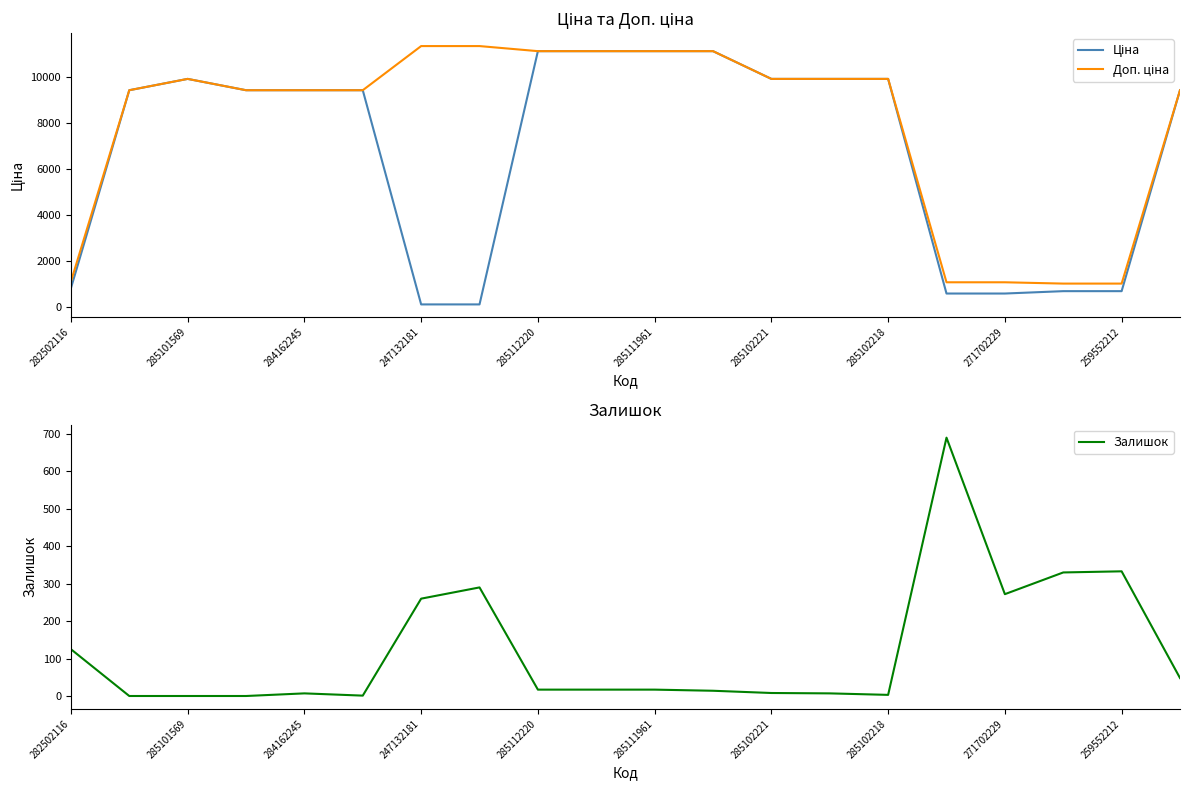

Reading right to left, transcribe all the data shown in this chart.

Ціна: 9416.9	689.1	689.1	586.0	586.0	9908.5	9908.5	9908.5	11113.6	11113.6	11113.6	11113.6	113.3	113.3	9416.9	9416.9	9416.9	9908.5	9416.9	813.0
Доп. ціна: 9416.9	1017.8	1017.8	1074.5	1074.5	9908.5	9908.5	9908.5	11113.6	11113.6	11113.6	11113.6	11334.0	11334.0	9416.9	9416.9	9416.9	9908.5	9416.9	1101.8
Залишок: 48.0	333.0	330.0	272.0	690.0	3.0	7.0	8.0	14.0	17.0	17.0	17.0	290.0	260.0	1.0	7.0	0.0	0.0	0.0	125.0